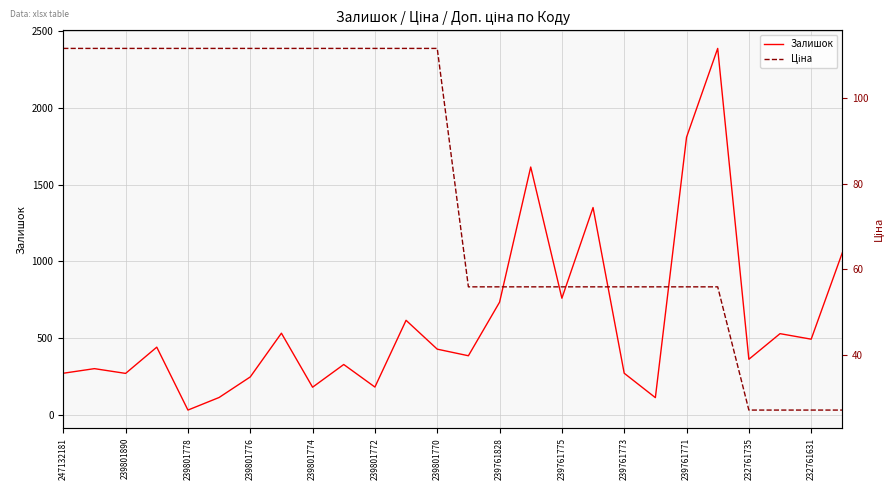

At which label does Залишок reach its minimum?

239801778